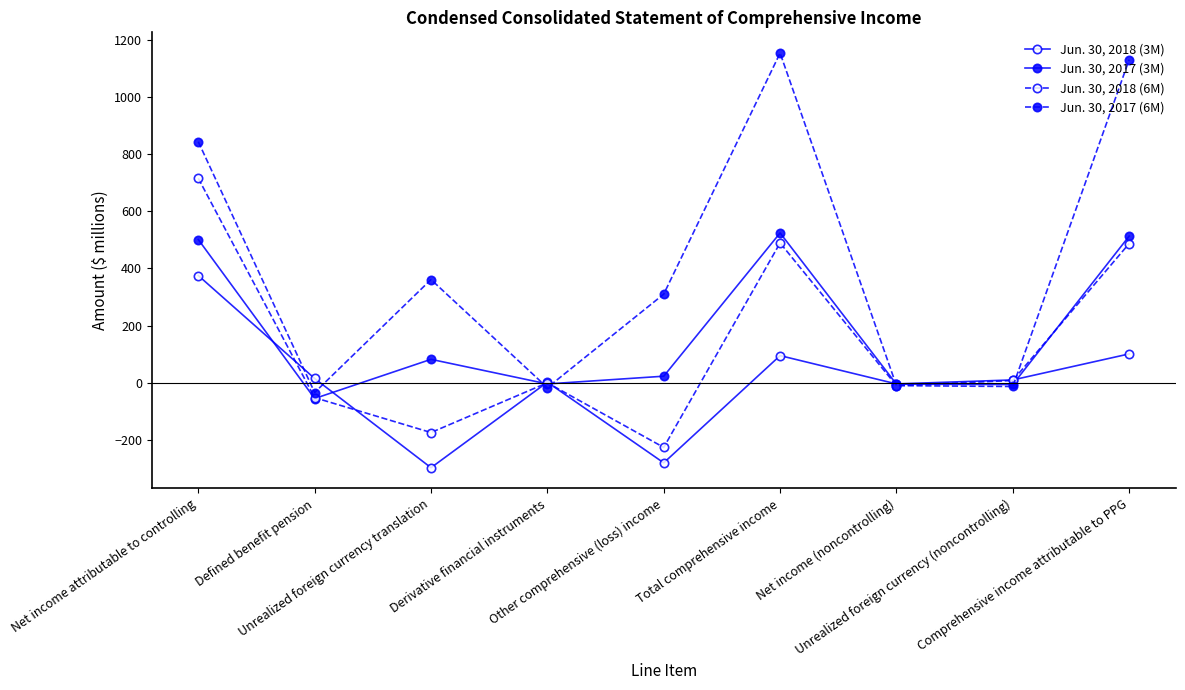

What is the average value of the Jun. 30, 2017 (3M) series?

175